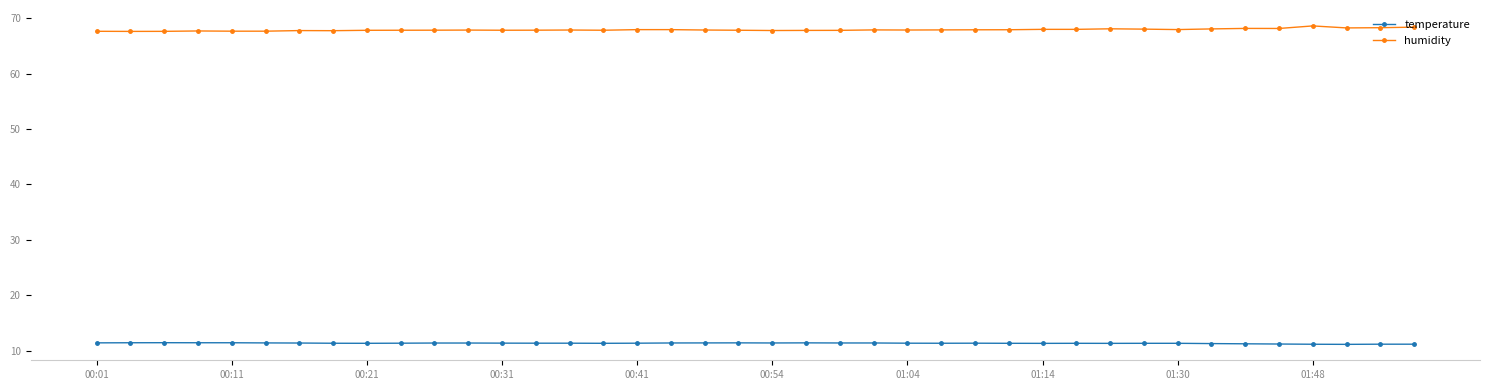

What is the smallest value displayed?

11.1